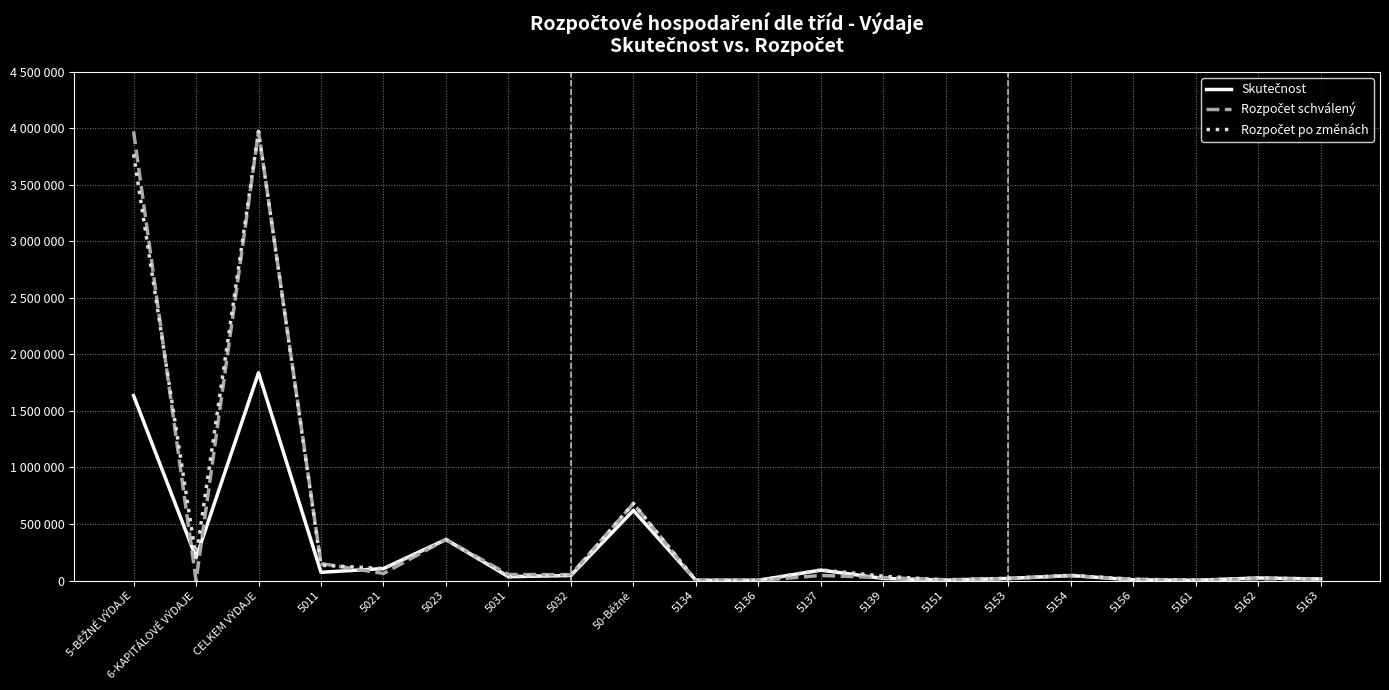

At which category does Skutečnost reach its first local peak?

CELKEM VÝDAJE